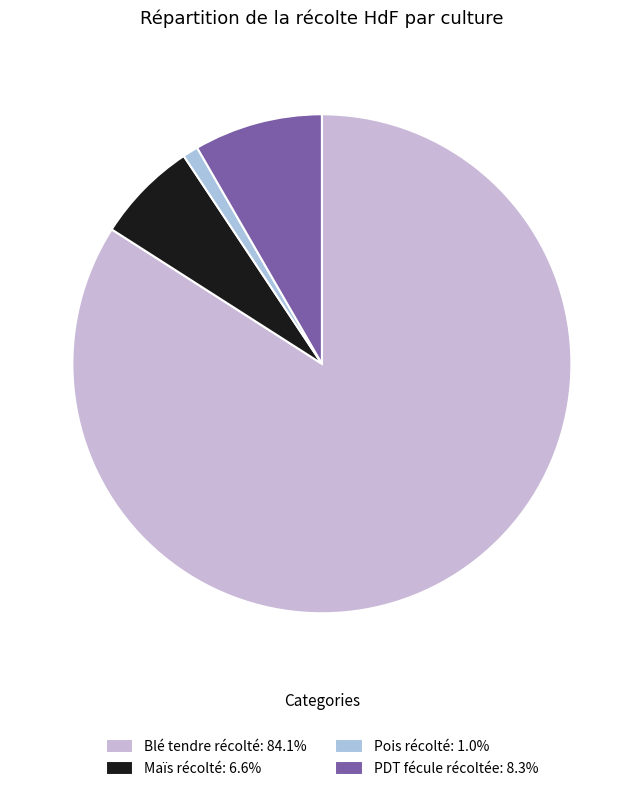

True or false: Blé tendre récolté accounts for 84% of the total.

True